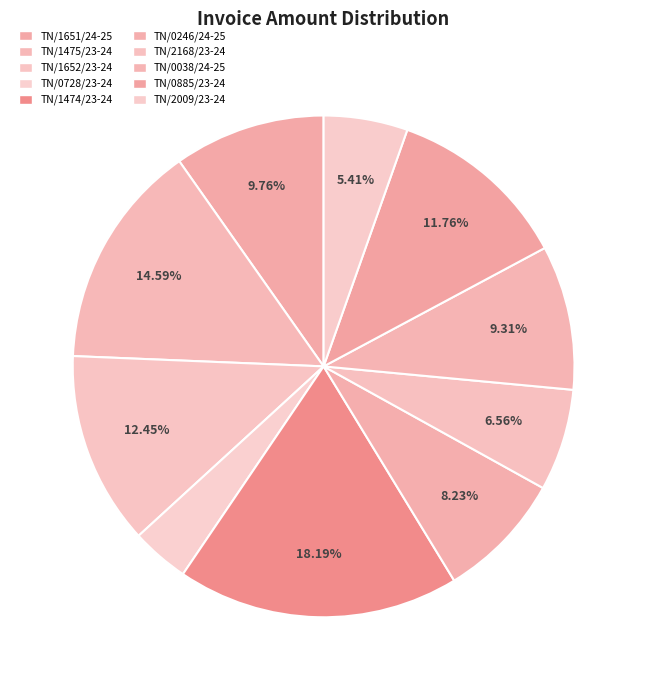

How many segments does this pie chart have?

10